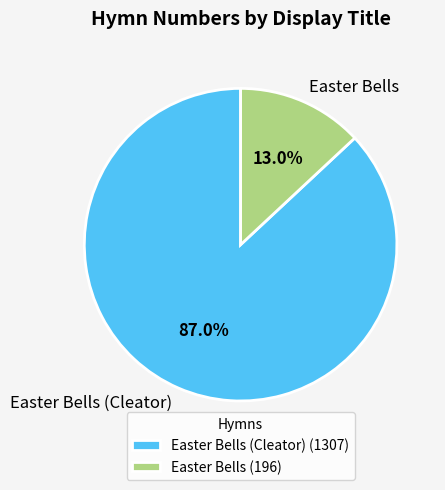

To the nearest percent, what is the combined percentage of Easter Bells and Easter Bells (Cleator)?

100%